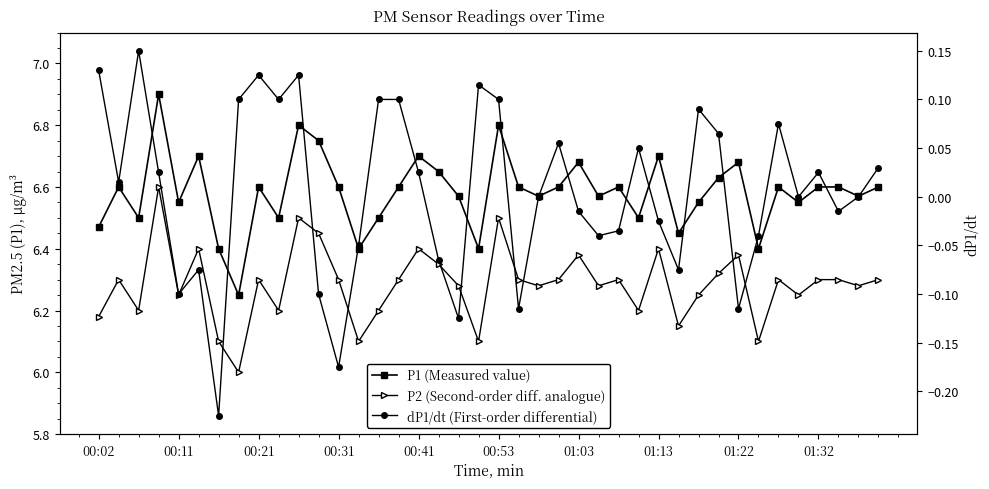

What is the lowest value of the dP1/dt (First-order differential) series?

-0.2